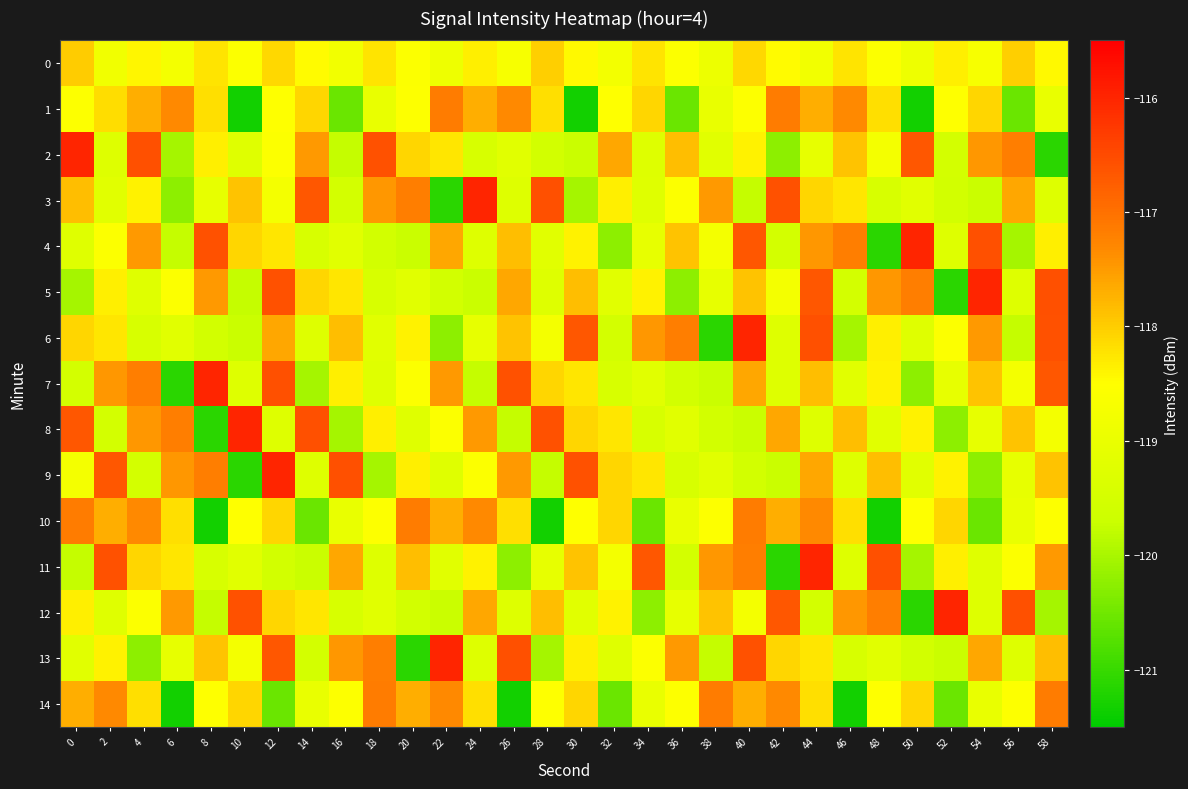

What is the smallest value displayed?

-121.3